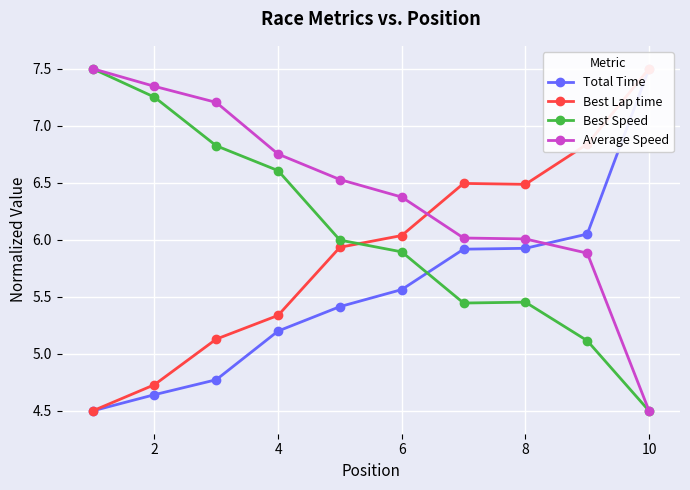

Is it true that Best Speed equals 6.1 at 10?

False